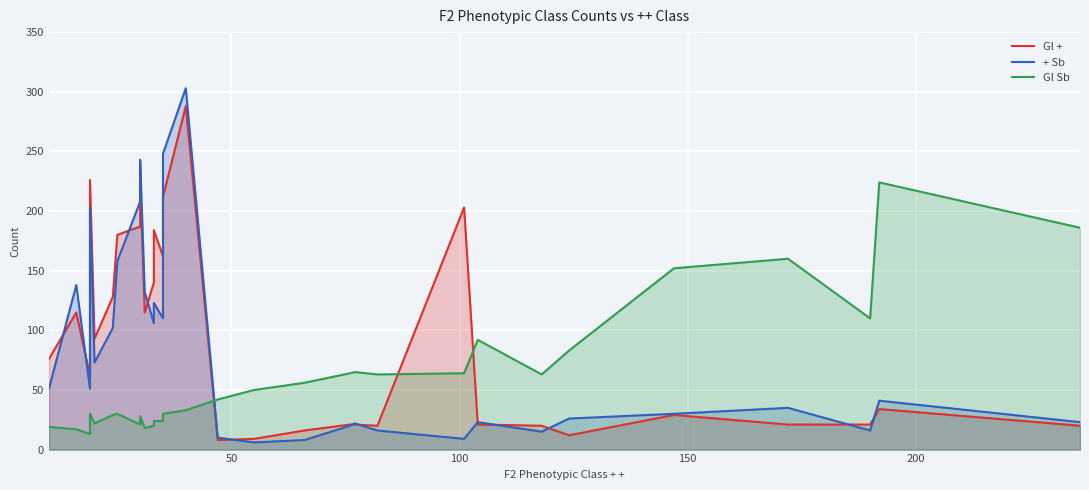

What is the sum of all Gl + values?

2871